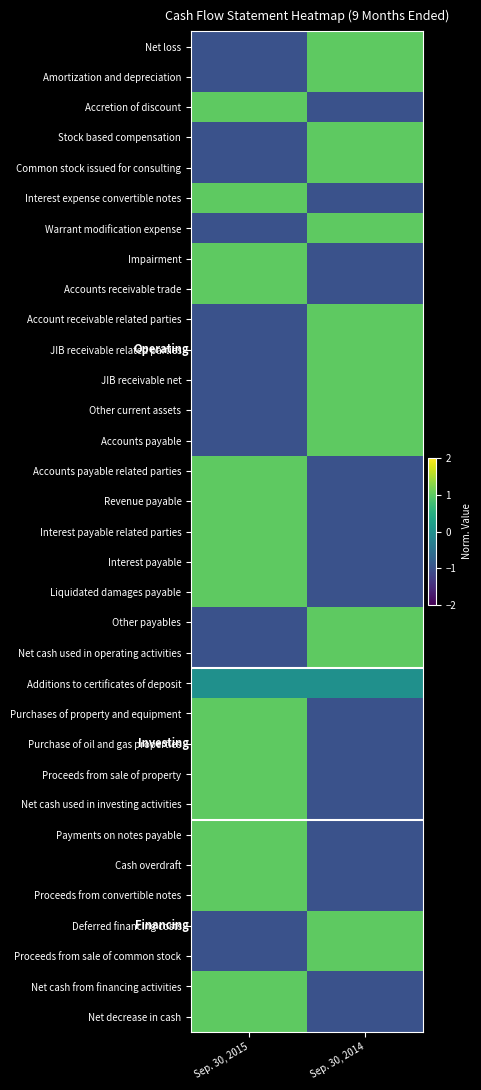

Reading left to right, extract all data points from this chart.

Net loss: Sep. 30, 2015=-1	Sep. 30, 2014=1
Amortization and depreciation: Sep. 30, 2015=-1	Sep. 30, 2014=1
Accretion of discount: Sep. 30, 2015=1	Sep. 30, 2014=-1
Stock based compensation: Sep. 30, 2015=-1	Sep. 30, 2014=1
Common stock issued for consulting: Sep. 30, 2015=-1	Sep. 30, 2014=1
Interest expense convertible notes: Sep. 30, 2015=1	Sep. 30, 2014=-1
Warrant modification expense: Sep. 30, 2015=-1	Sep. 30, 2014=1
Impairment: Sep. 30, 2015=1	Sep. 30, 2014=-1
Accounts receivable trade: Sep. 30, 2015=1	Sep. 30, 2014=-1
Account receivable related parties: Sep. 30, 2015=-1	Sep. 30, 2014=1
JIB receivable related parties: Sep. 30, 2015=-1	Sep. 30, 2014=1
JIB receivable net: Sep. 30, 2015=-1	Sep. 30, 2014=1
Other current assets: Sep. 30, 2015=-1	Sep. 30, 2014=1
Accounts payable: Sep. 30, 2015=-1	Sep. 30, 2014=1
Accounts payable related parties: Sep. 30, 2015=1	Sep. 30, 2014=-1
Revenue payable: Sep. 30, 2015=1	Sep. 30, 2014=-1
Interest payable related parties: Sep. 30, 2015=1	Sep. 30, 2014=-1
Interest payable: Sep. 30, 2015=1	Sep. 30, 2014=-1
Liquidated damages payable: Sep. 30, 2015=1	Sep. 30, 2014=-1
Other payables: Sep. 30, 2015=-1	Sep. 30, 2014=1
Net cash used in operating activities: Sep. 30, 2015=-1	Sep. 30, 2014=1
Additions to certificates of deposit: Sep. 30, 2015=0	Sep. 30, 2014=0
Purchases of property and equipment: Sep. 30, 2015=1	Sep. 30, 2014=-1
Purchase of oil and gas properties: Sep. 30, 2015=1	Sep. 30, 2014=-1
Proceeds from sale of property: Sep. 30, 2015=1	Sep. 30, 2014=-1
Net cash used in investing activities: Sep. 30, 2015=1	Sep. 30, 2014=-1
Payments on notes payable: Sep. 30, 2015=1	Sep. 30, 2014=-1
Cash overdraft: Sep. 30, 2015=1	Sep. 30, 2014=-1
Proceeds from convertible notes: Sep. 30, 2015=1	Sep. 30, 2014=-1
Deferred financing costs: Sep. 30, 2015=-1	Sep. 30, 2014=1
Proceeds from sale of common stock: Sep. 30, 2015=-1	Sep. 30, 2014=1
Net cash from financing activities: Sep. 30, 2015=1	Sep. 30, 2014=-1
Net decrease in cash: Sep. 30, 2015=1	Sep. 30, 2014=-1